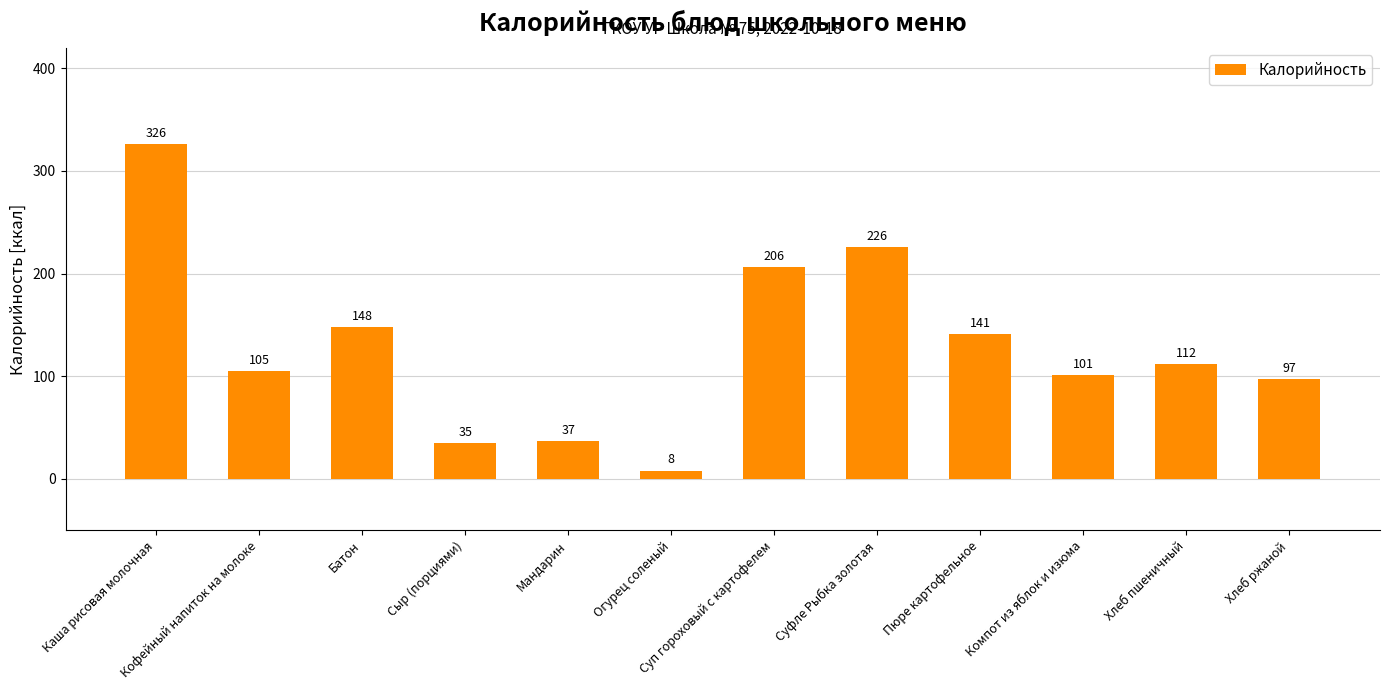

What is the difference between the maximum and minimum values?

318